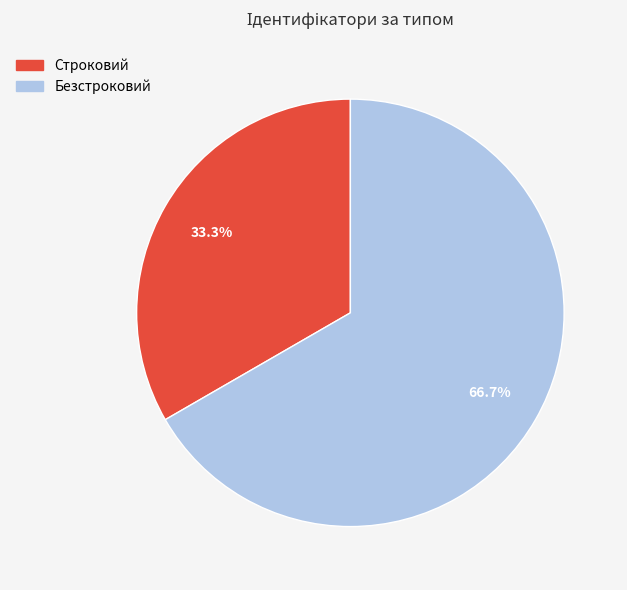

What percentage is the Строковий slice, to the nearest percent?

33%